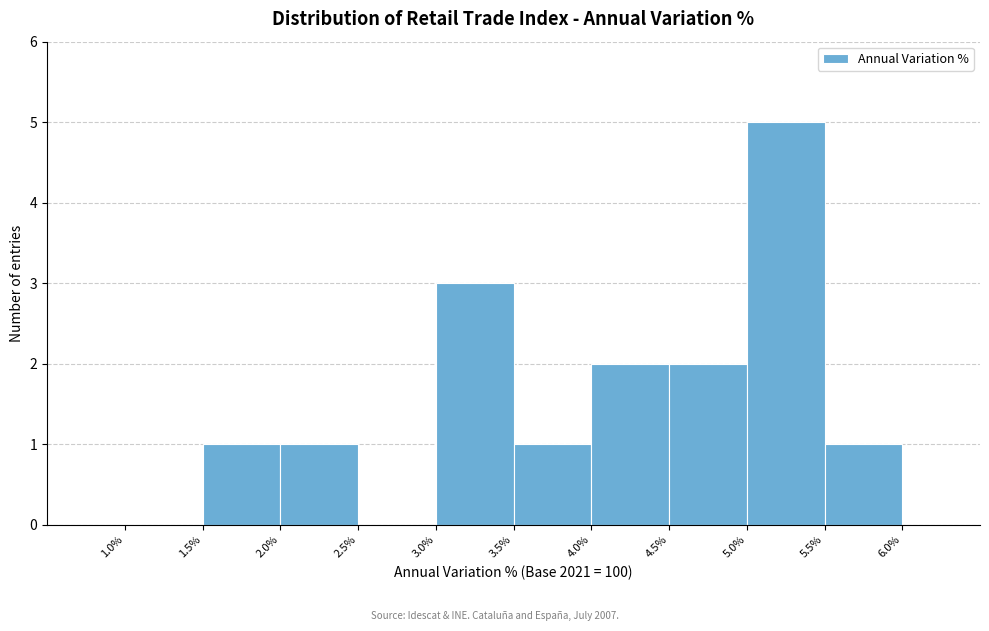

Over which range of the x-axis is the bar tallest?

5.0% to 5.5%